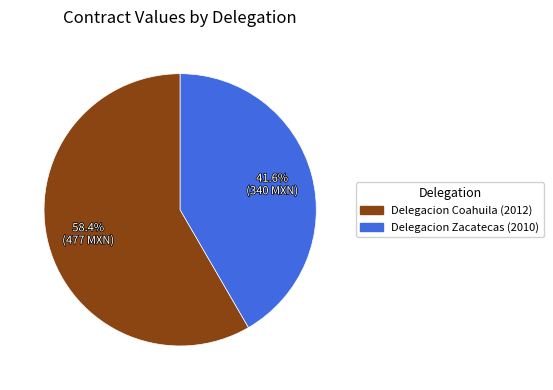

How many segments does this pie chart have?

2